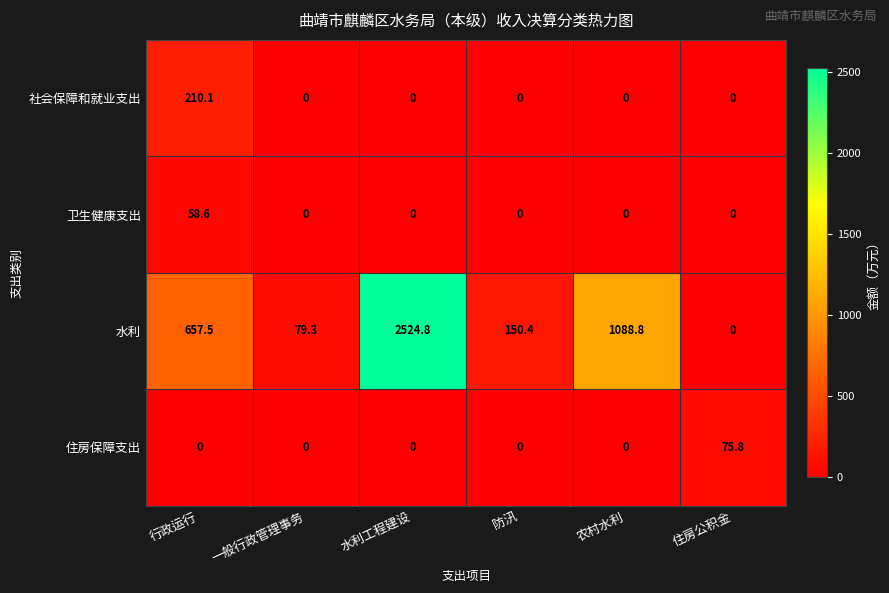

True or false: 住房保障支出 has a value of 0.0 at 水利工程建设.

True